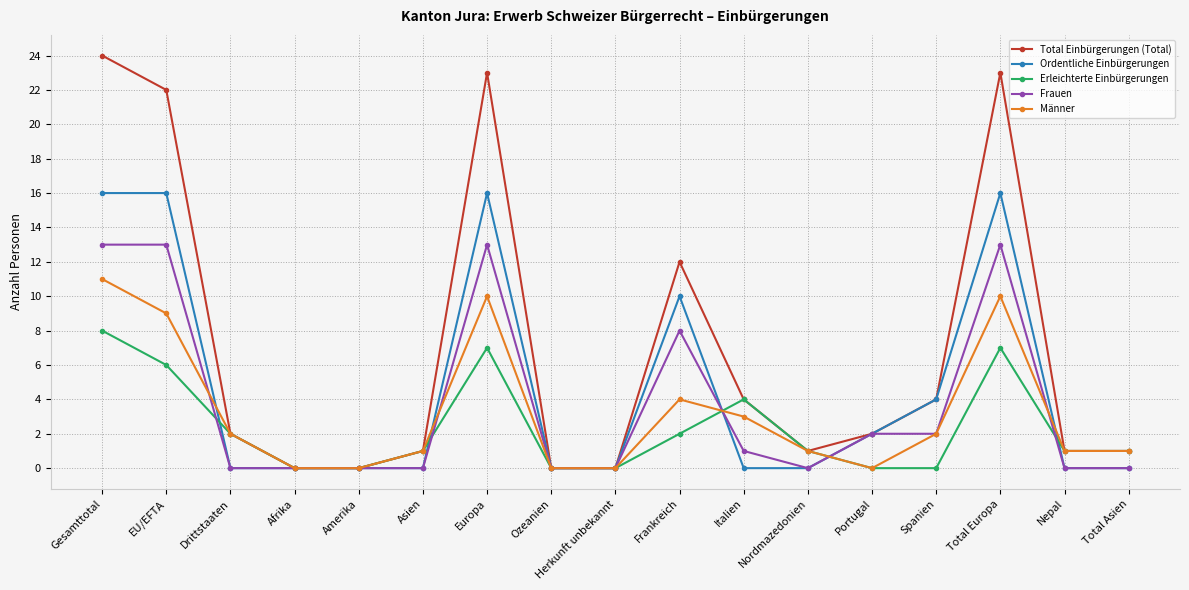

What are all the series names shown in the legend?

Total Einbürgerungen (Total), Ordentliche Einbürgerungen, Erleichterte Einbürgerungen, Frauen, Männer